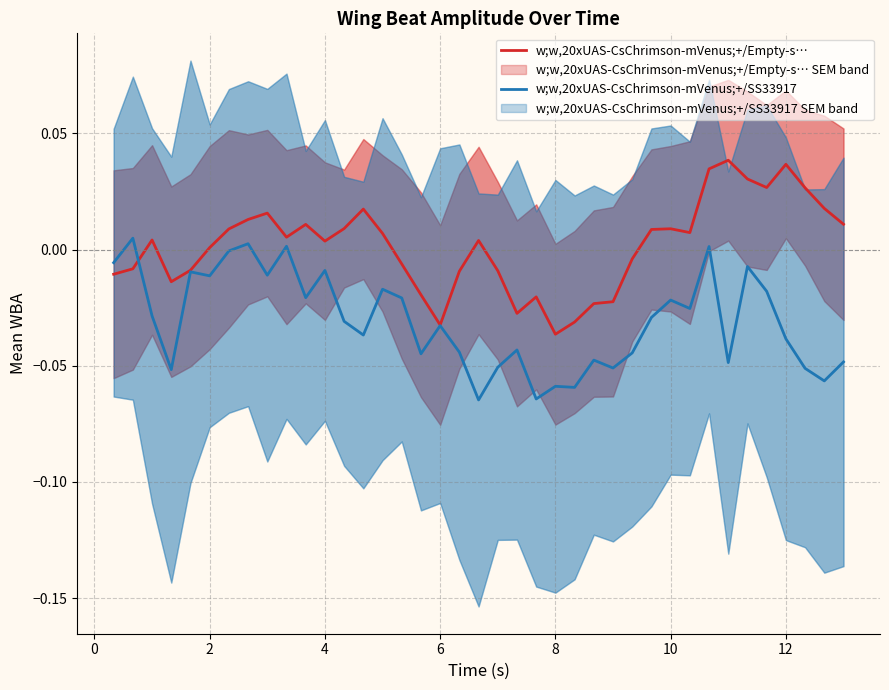

How many data points in w;w,20xUAS-CsChrimson-mVenus;+/Empty-s… are less than 0?

16